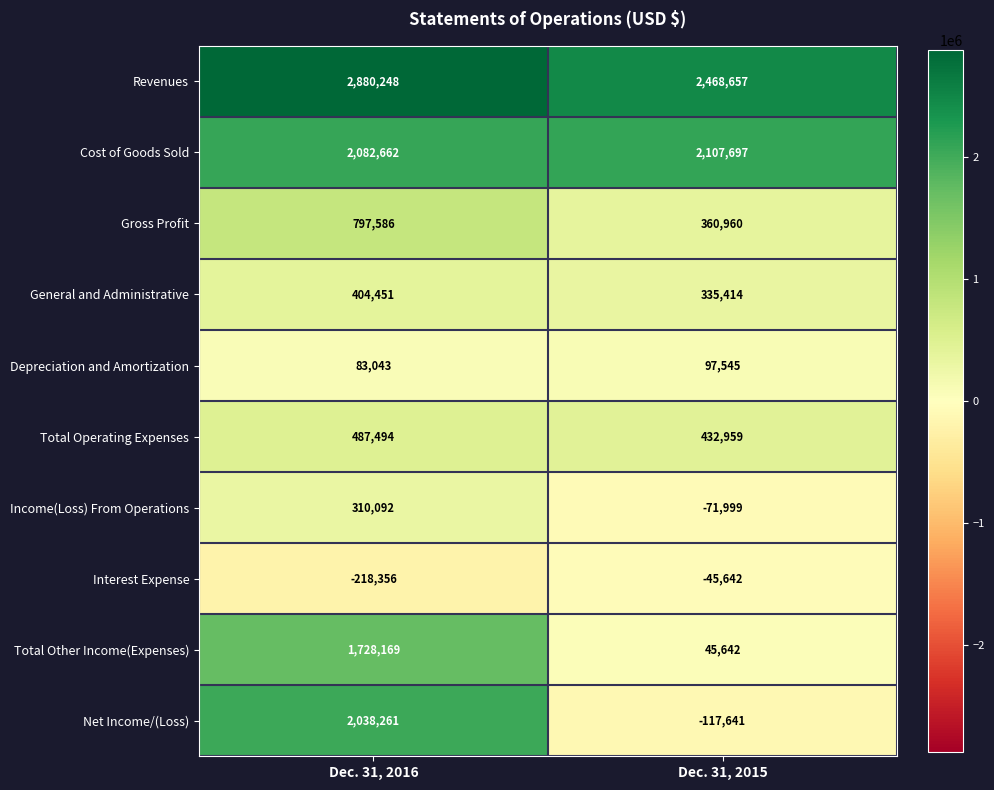

Reading right to left, extract all data points from this chart.

Revenues: Dec. 31, 2015=2468657	Dec. 31, 2016=2880248
Cost of Goods Sold: Dec. 31, 2015=2107697	Dec. 31, 2016=2082662
Gross Profit: Dec. 31, 2015=360960	Dec. 31, 2016=797586
General and Administrative: Dec. 31, 2015=335414	Dec. 31, 2016=404451
Depreciation and Amortization: Dec. 31, 2015=97545	Dec. 31, 2016=83043
Total Operating Expenses: Dec. 31, 2015=432959	Dec. 31, 2016=487494
Income(Loss) From Operations: Dec. 31, 2015=-71999	Dec. 31, 2016=310092
Interest Expense: Dec. 31, 2015=-45642	Dec. 31, 2016=-218356
Total Other Income(Expenses): Dec. 31, 2015=45642	Dec. 31, 2016=1728169
Net Income/(Loss): Dec. 31, 2015=-117641	Dec. 31, 2016=2038261